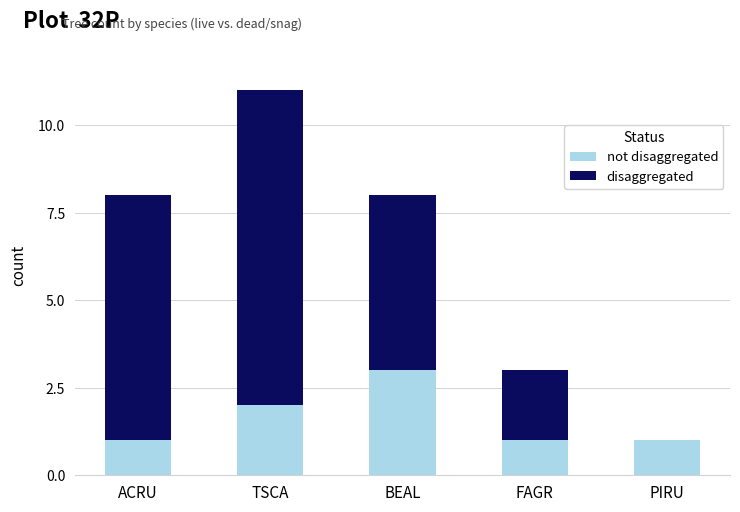

Are the bars grouped side by side (vs. stacked)?

No